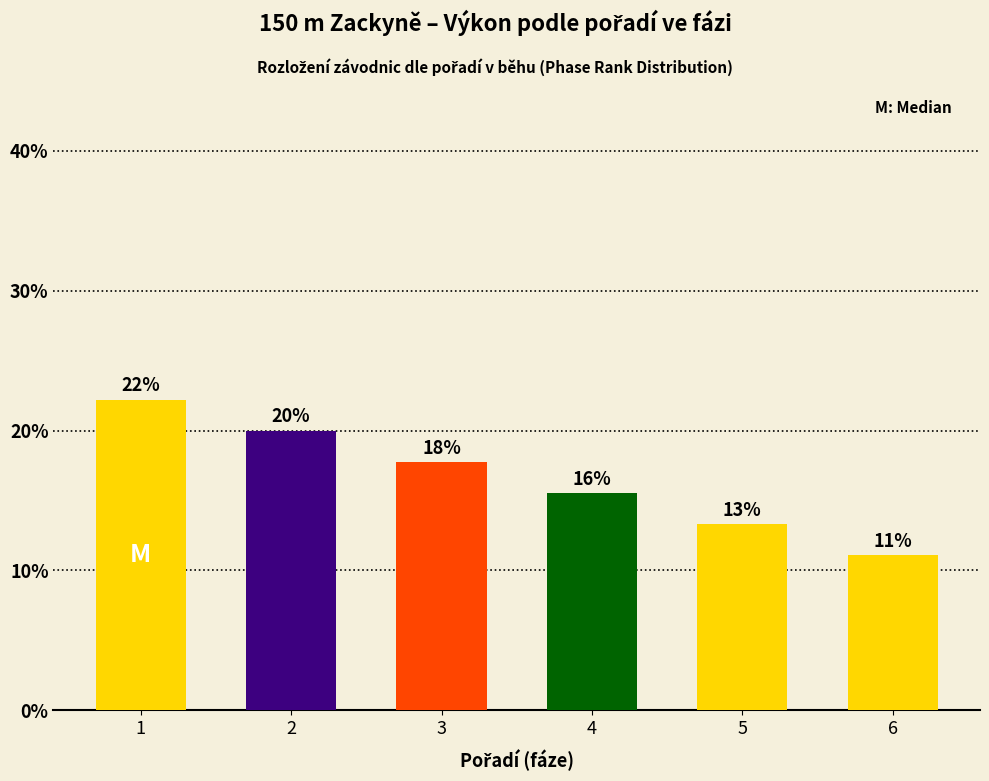

How many bars are there in total?

6